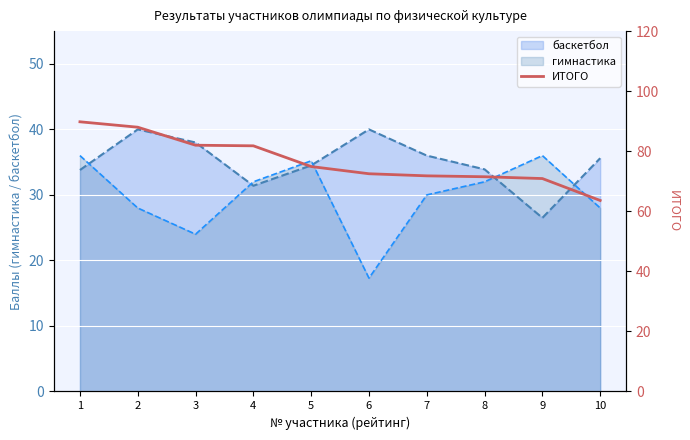

Which label corresponds to the largest value in the chart?

1